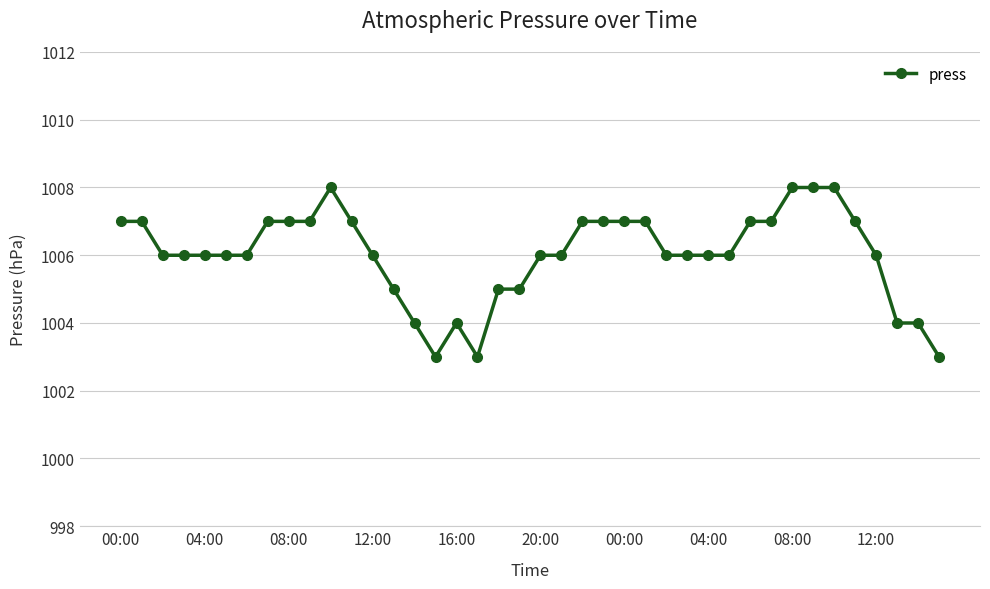

What is the difference between the second highest and minimum values?

5